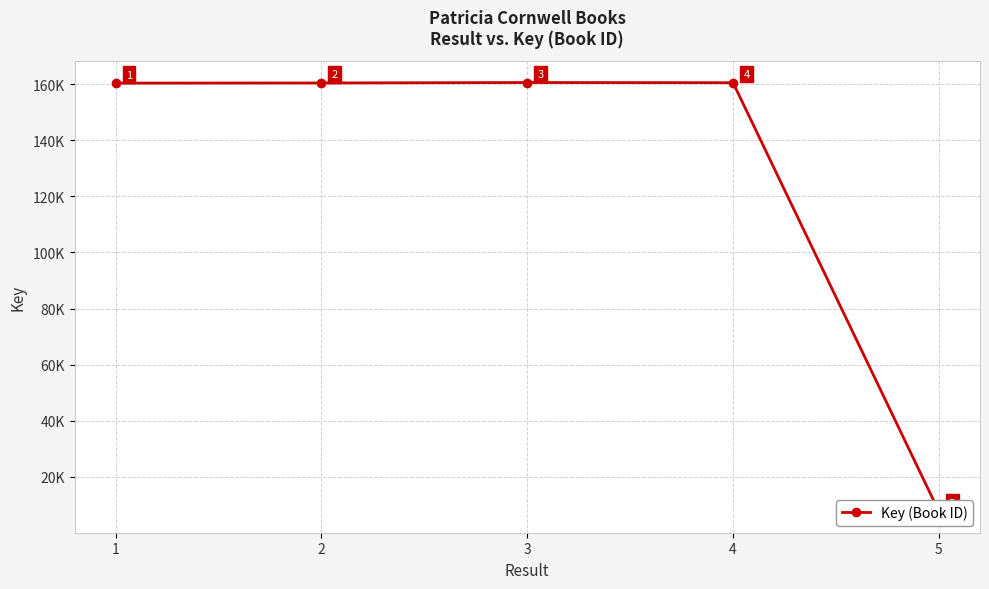

List the labels in order of value, smallest first.

5, 1, 2, 4, 3